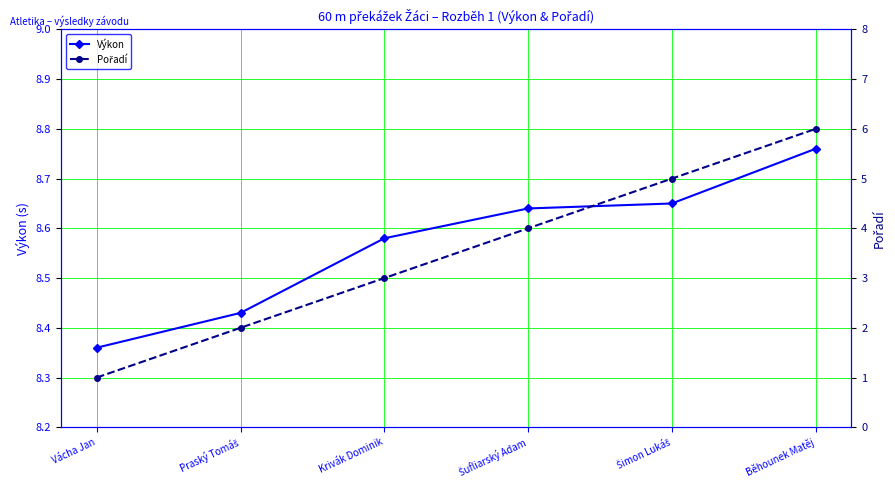

True or false: Výkon and Pořadí intersect in this chart.

False